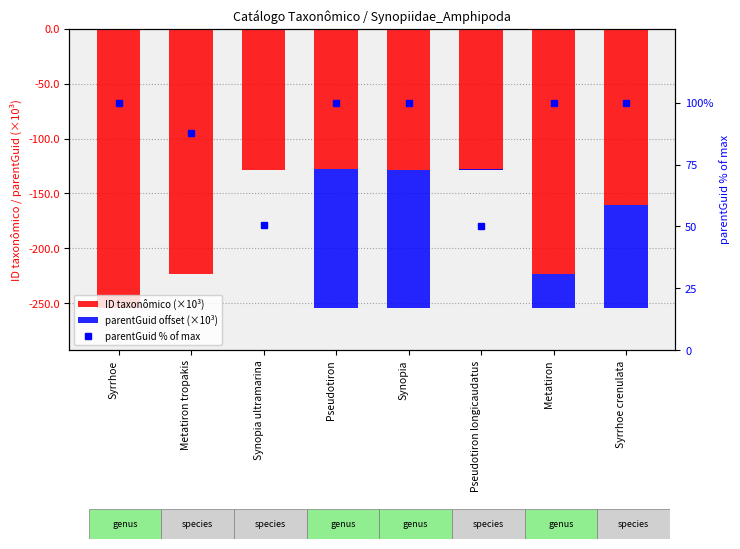

What is the difference between the parentGuid offset (×10³) values at Pseudotiron and Metatiron?

95.3